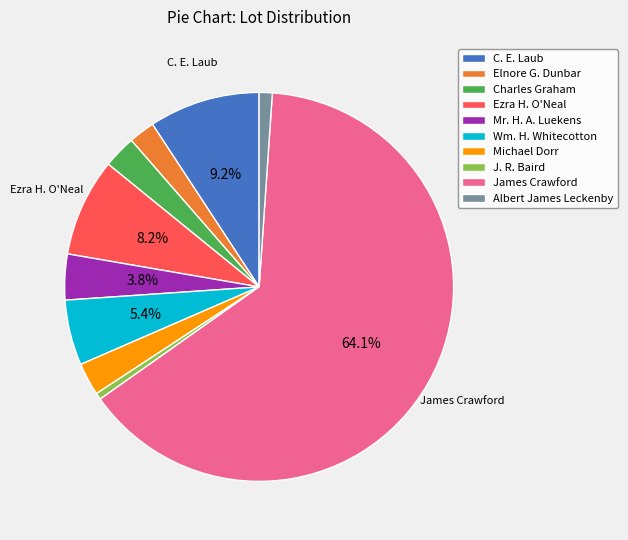

Do Elnore G. Dunbar and Ezra H. O'Neal together represent more than half of the pie?

No